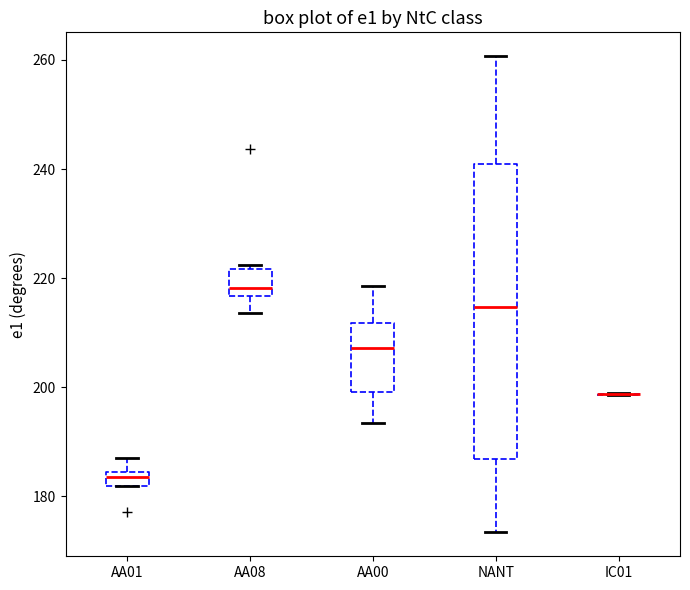

Comparing the boxes themselves (not the whiskers), which one is the tallest?

NANT